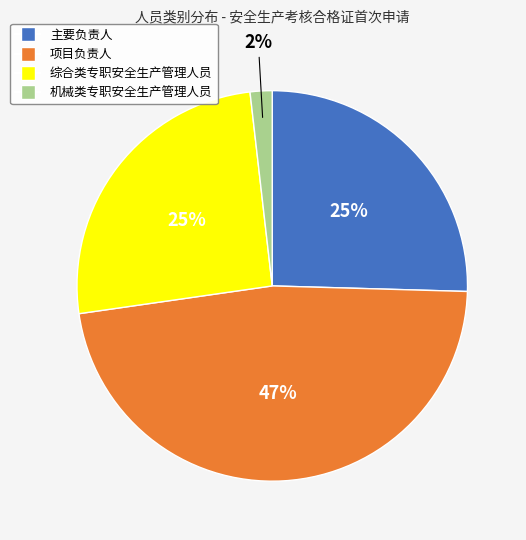

The 机械类专职安全生产管理人员 slice represents 8% of the pie. True or false?

False